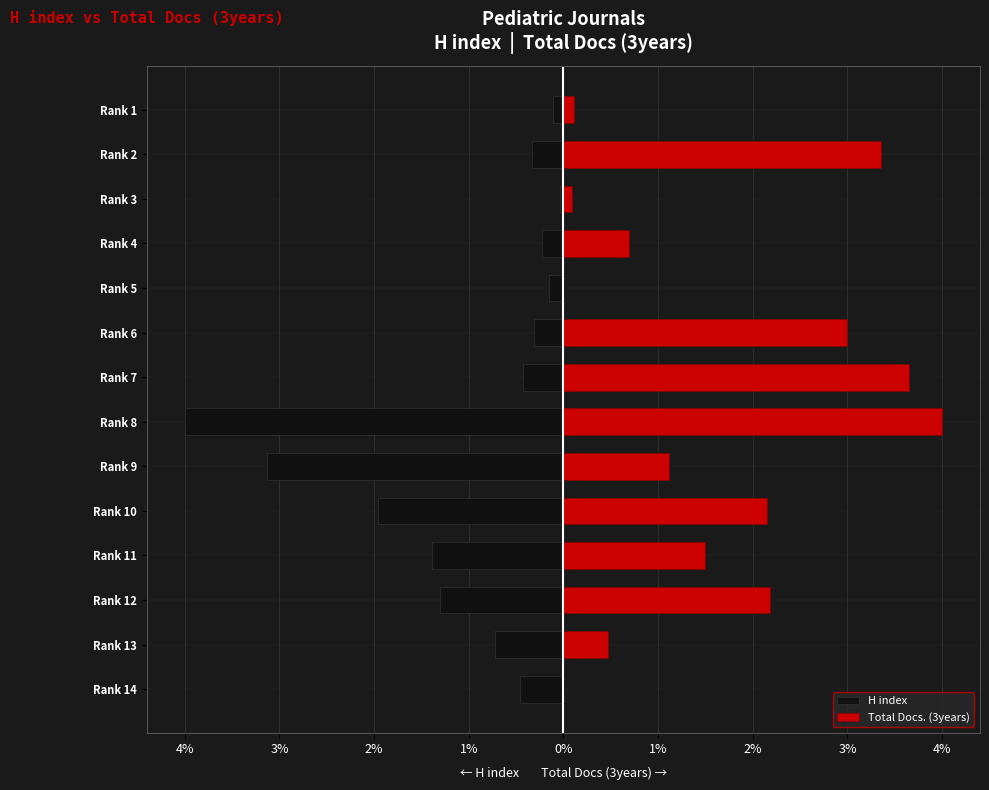

Reading left to right, what are all the values shown in this chart?

H index: -0.5	-0.7	-1.3	-1.4	-2.0	-3.1	-4.0	-0.4	-0.3	-0.2	-0.2	-0.0	-0.3	-0.1
Total Docs. (3years): 0.0	0.5	2.2	1.5	2.2	1.1	4.0	3.7	3.0	0.0	0.7	0.1	3.4	0.1